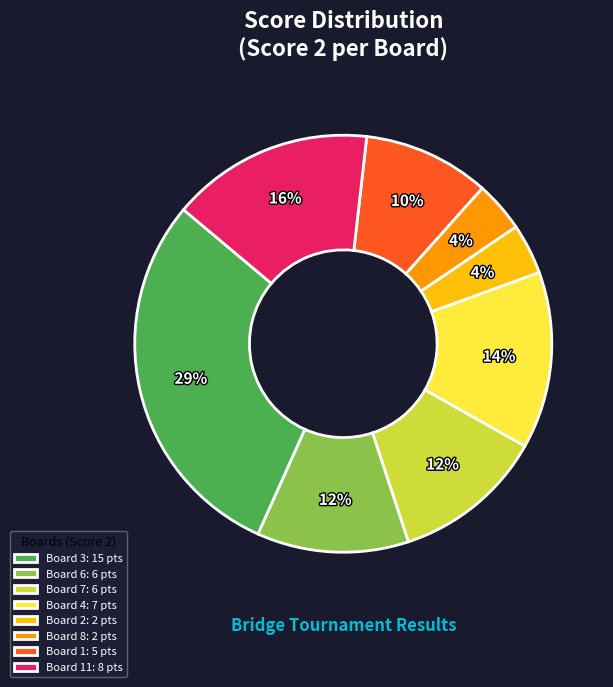

The Board 1: 5 pts slice represents 1% of the pie. True or false?

False